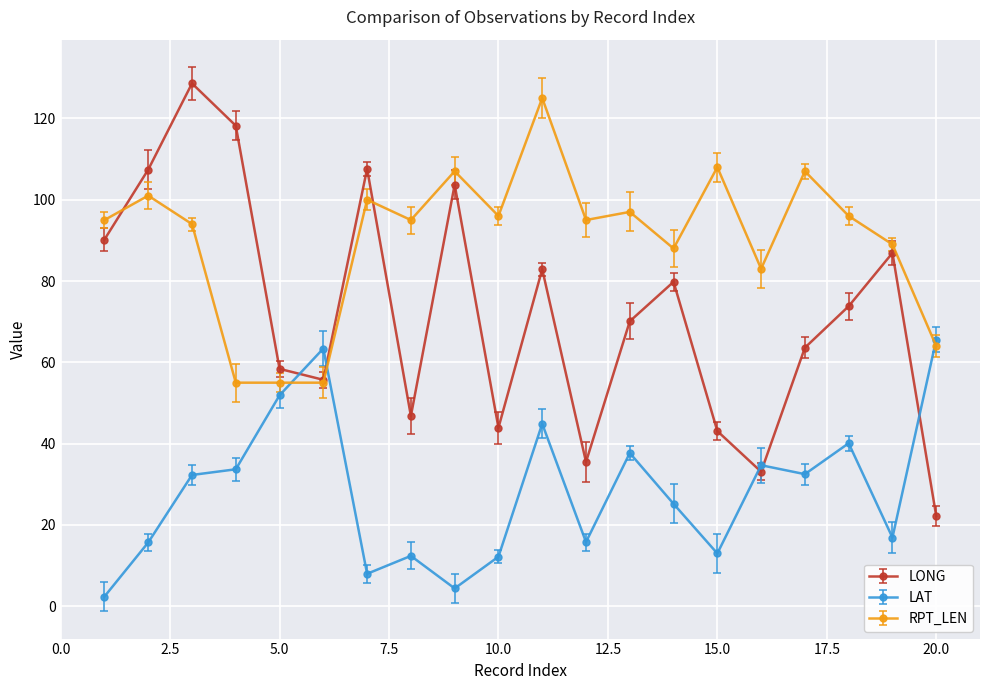

How many interior local peaks does the LAT series have?

6